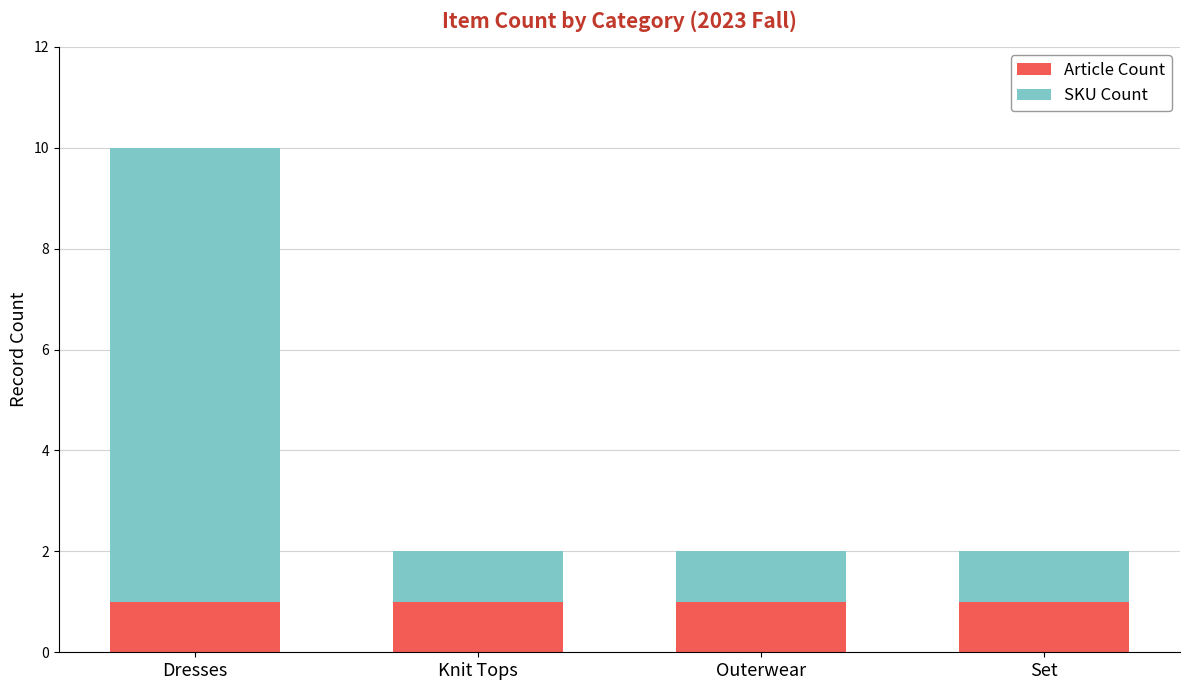

Is it true that Article Count equals 1 at Knit Tops?

True